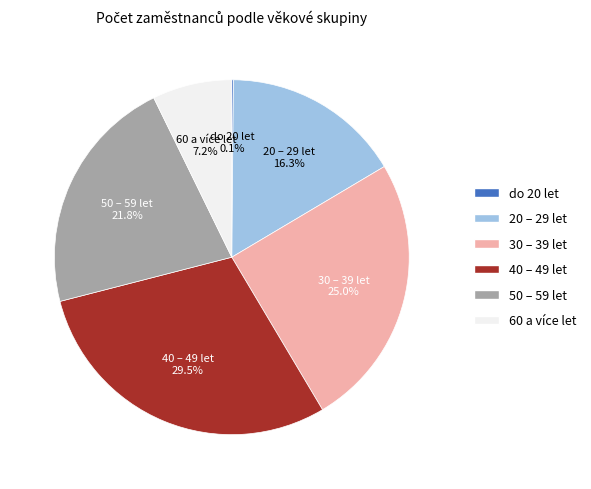

Do 20 – 29 let and 60 a více let together represent more than half of the pie?

No